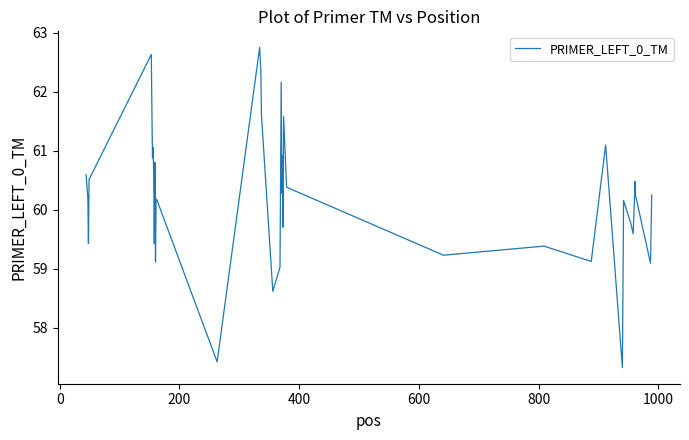

What is the minimum value shown in the chart?

57.3